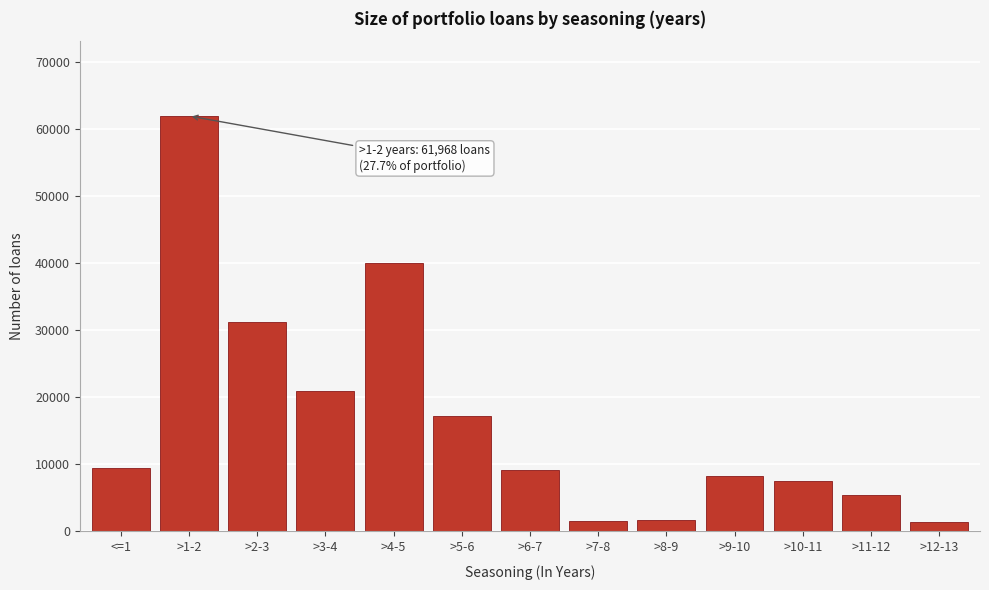

Approximately how many times larger is the value at >9-10 compared to >2-3?

0.3